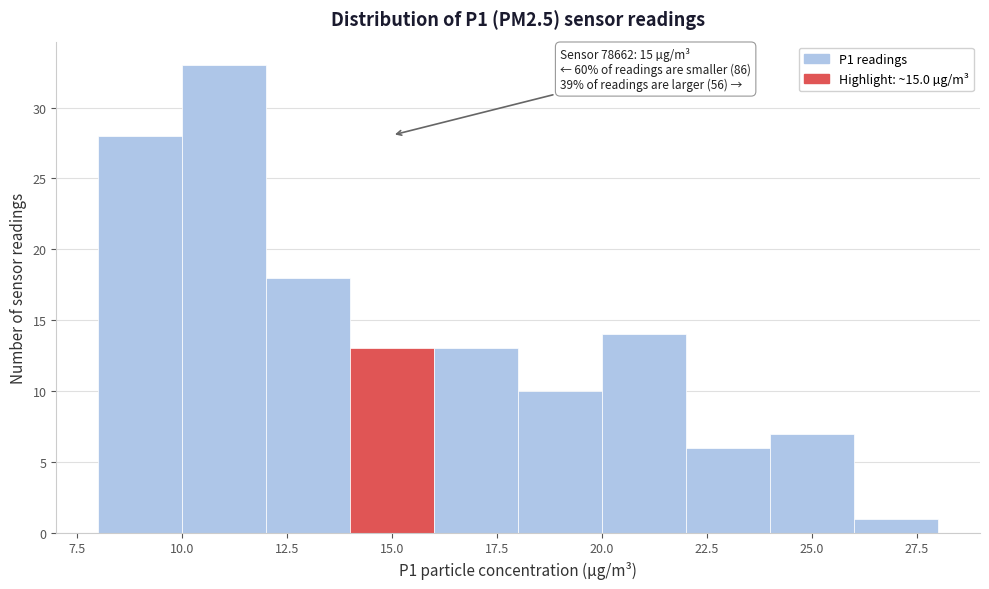

Which range on the x-axis has the tallest bar?

10 to 12